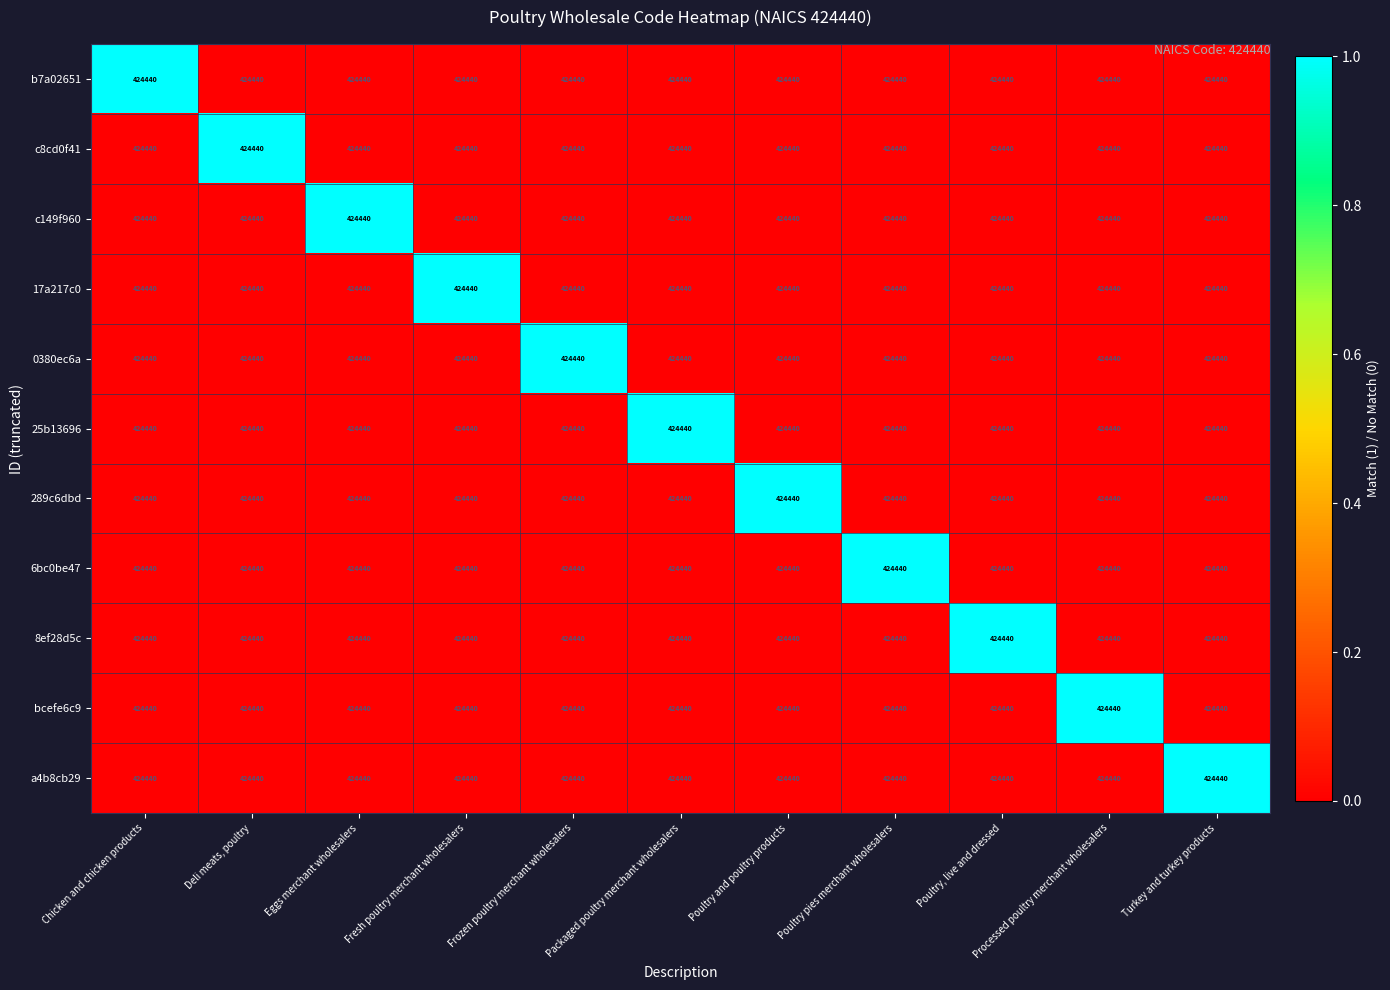

At which label does 8ef28d5c reach its peak?

Poultry, live and dressed